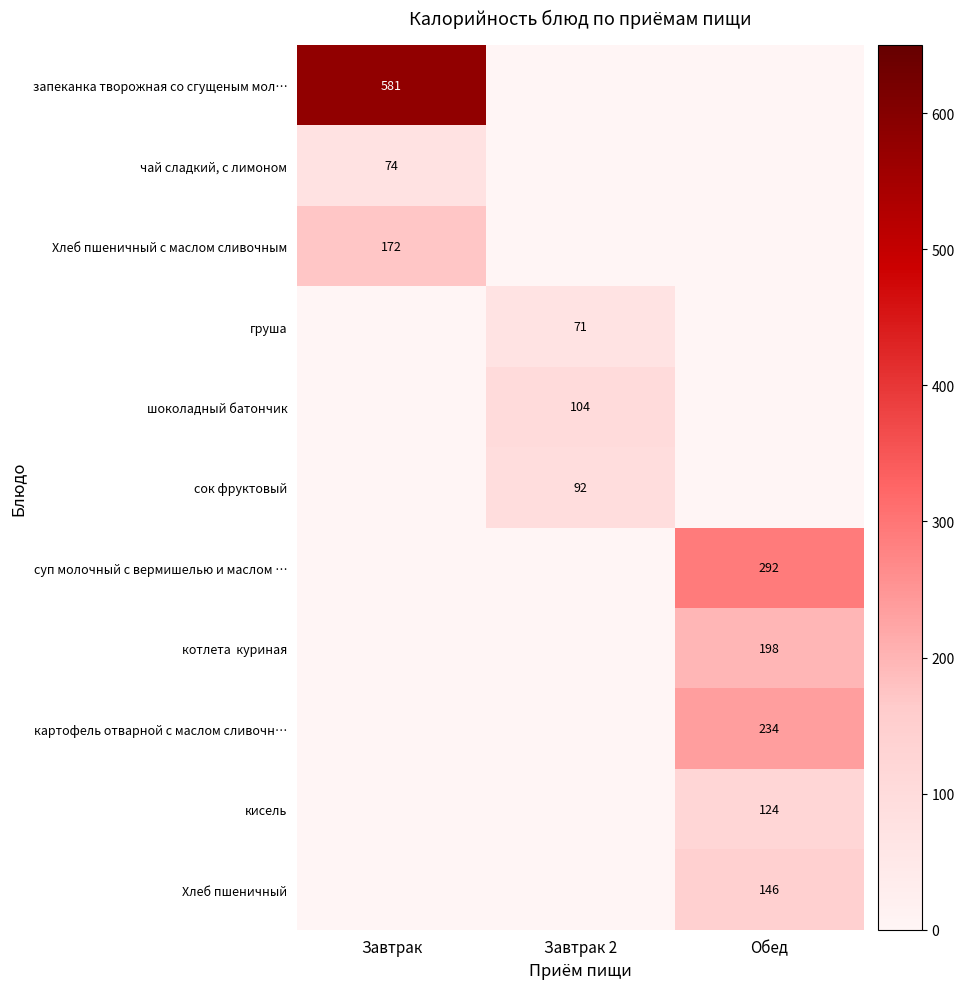

Is the value of кисель at Обед greater than the value of Хлеб пшеничный с маслом сливочным at Завтрак?

No